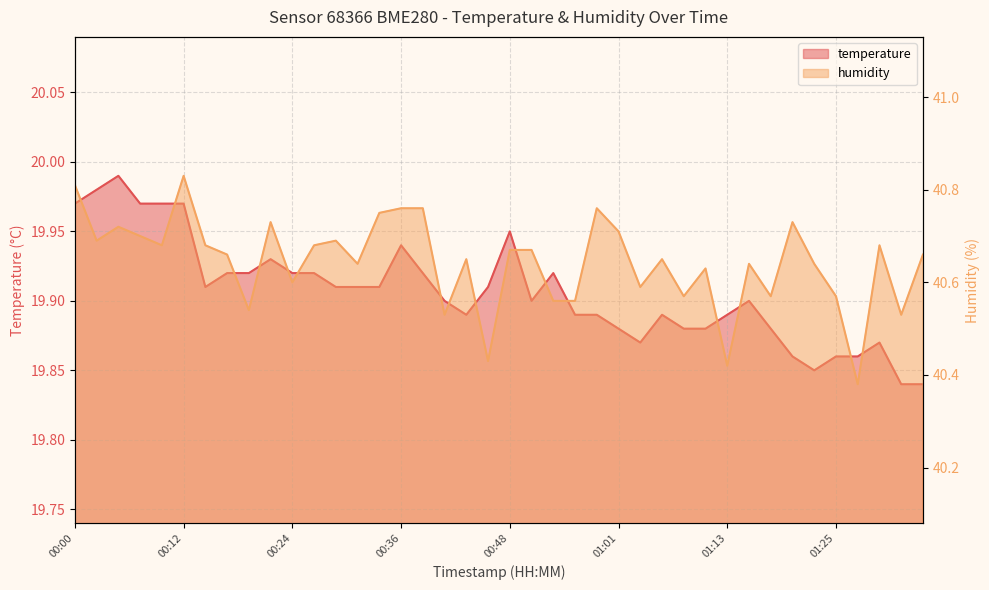

Rank the categories by humidity value from highest to lowest.

00:12, 00:00, 00:36, 00:39, 00:58, 00:34, 00:22, 01:20, 00:05, 01:01, 00:07, 00:02, 00:29, 00:09, 00:14, 00:27, 01:30, 00:48, 00:51, 00:17, 01:35, 00:44, 01:06, 00:31, 01:15, 01:23, 01:10, 00:24, 01:03, 01:08, 01:18, 01:25, 00:53, 00:56, 00:19, 00:41, 01:32, 00:46, 01:13, 01:27